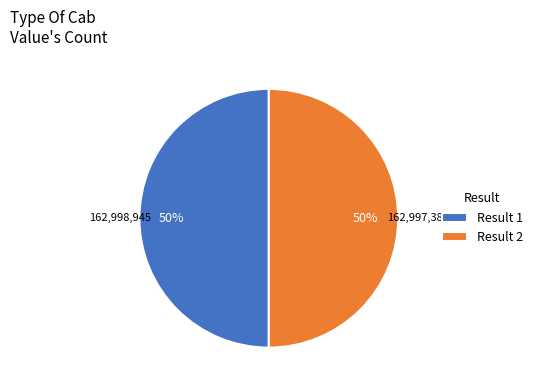

Is it true that Result 2 is 57% of the pie?

False